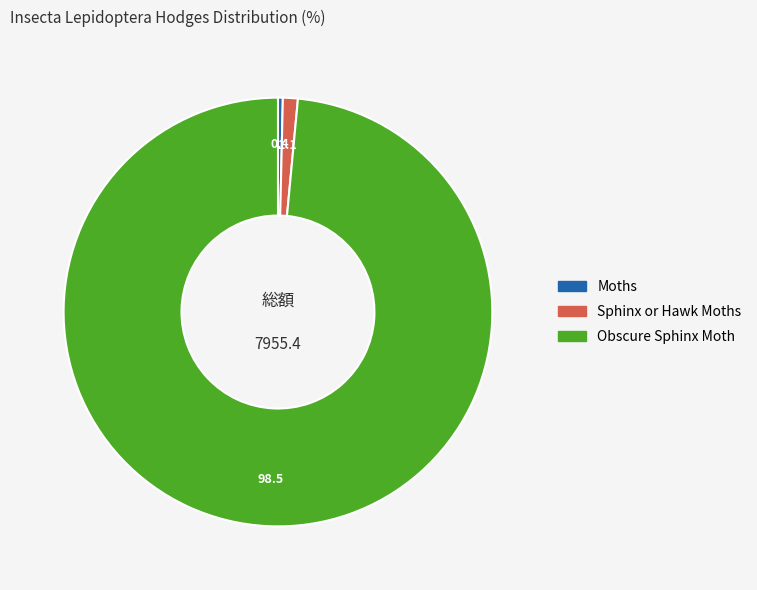

Rank the categories by value from highest to lowest.

Obscure Sphinx Moth, Sphinx or Hawk Moths, Moths